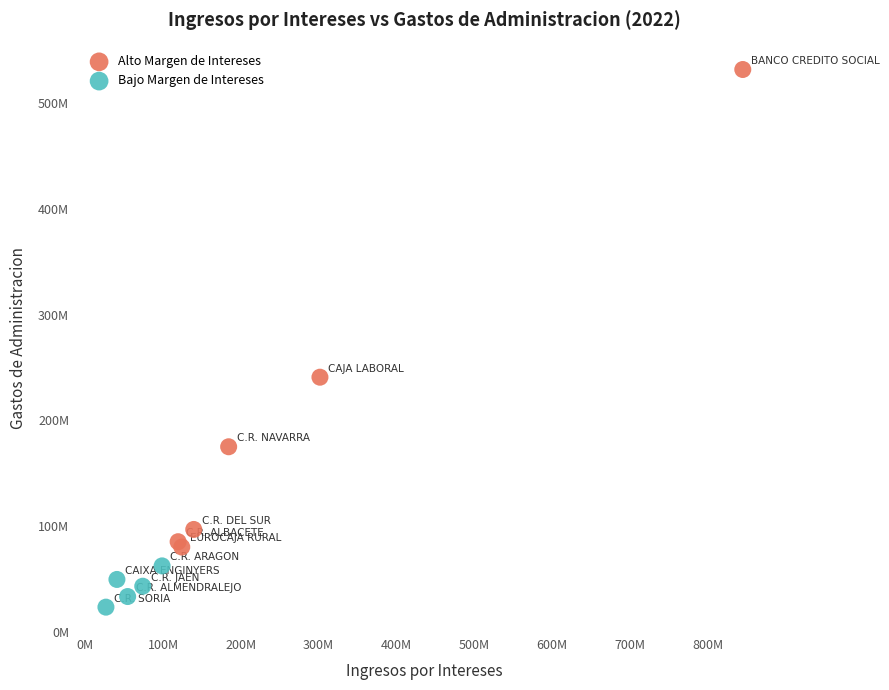

Which series contains the highest Y value?

Alto Margen de Intereses